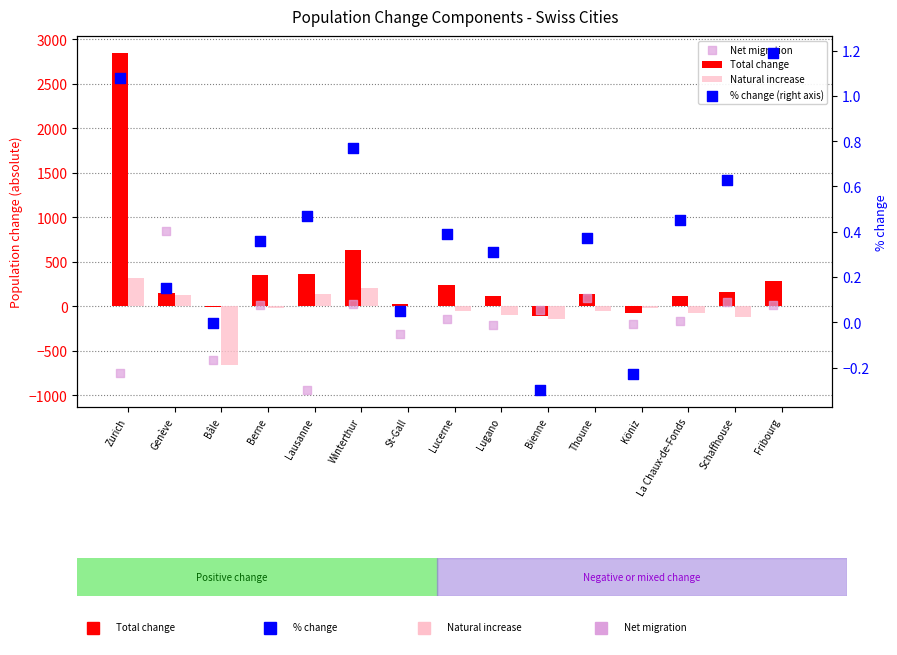

Which series reaches the minimum Y coordinate?

Net migration